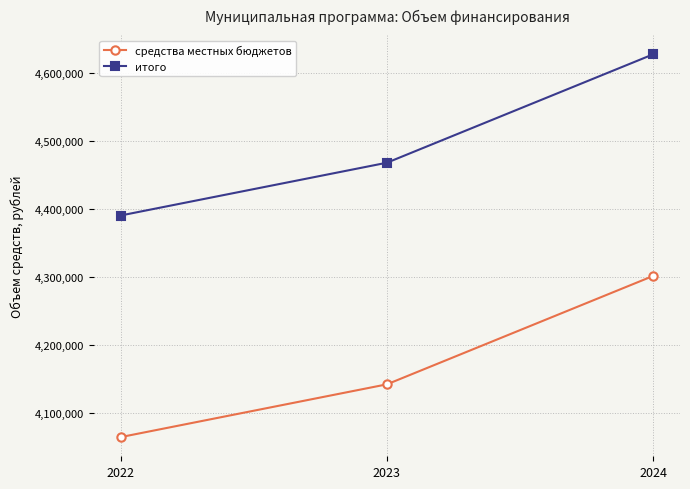

How many data points in итого are less than 4467766?

1